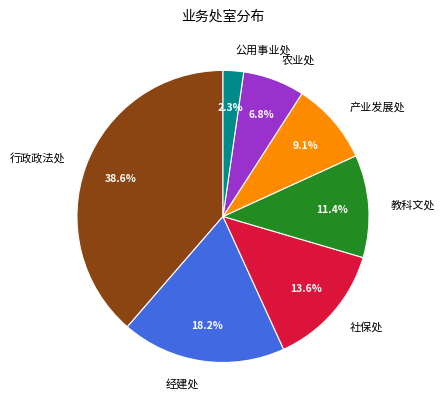

What percentage is the 行政政法处 slice, to the nearest percent?

39%